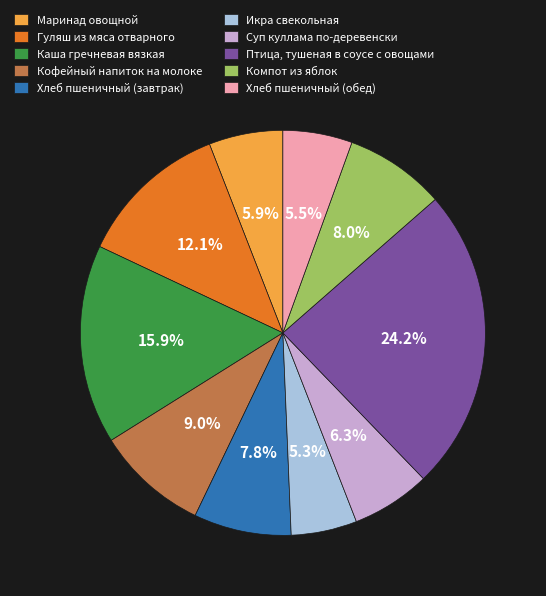

Is the sum of Хлеб пшеничный (завтрак) and Маринад овощной greater than half?

No